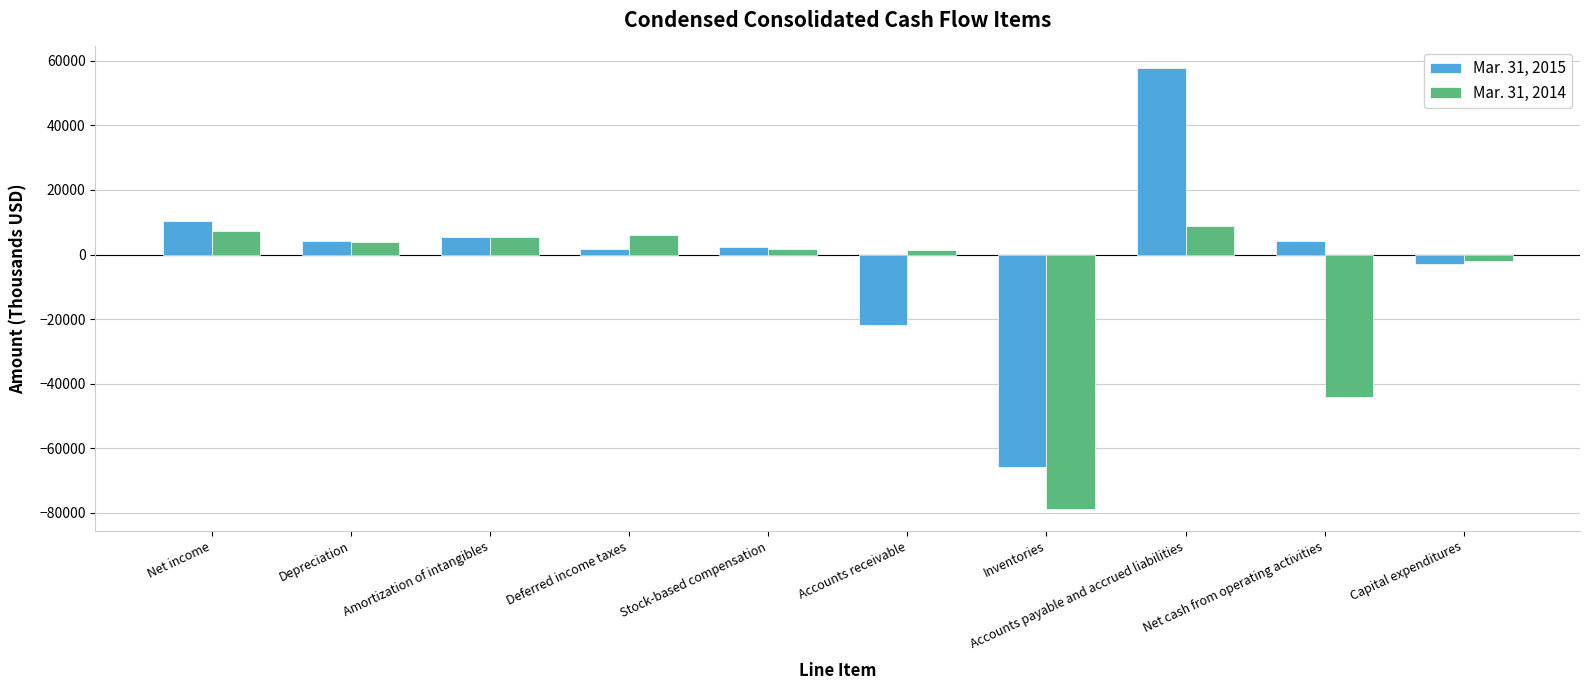

How many bars are there in each group?

2